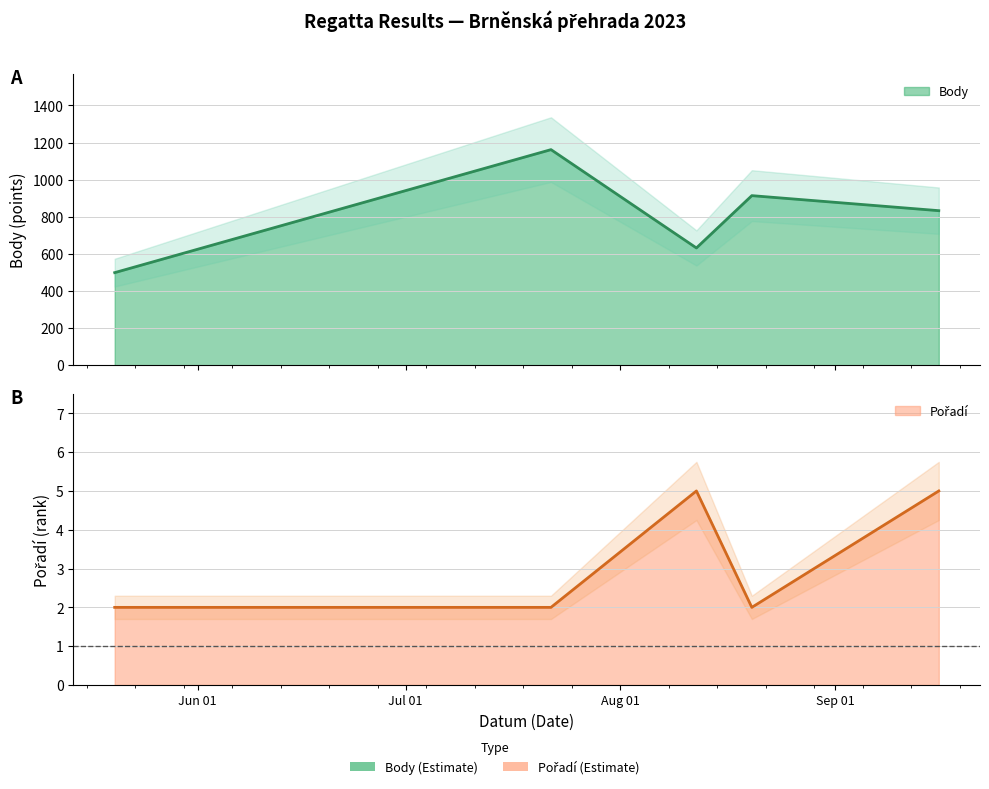

True or false: Body and Pořadí intersect in this chart.

False